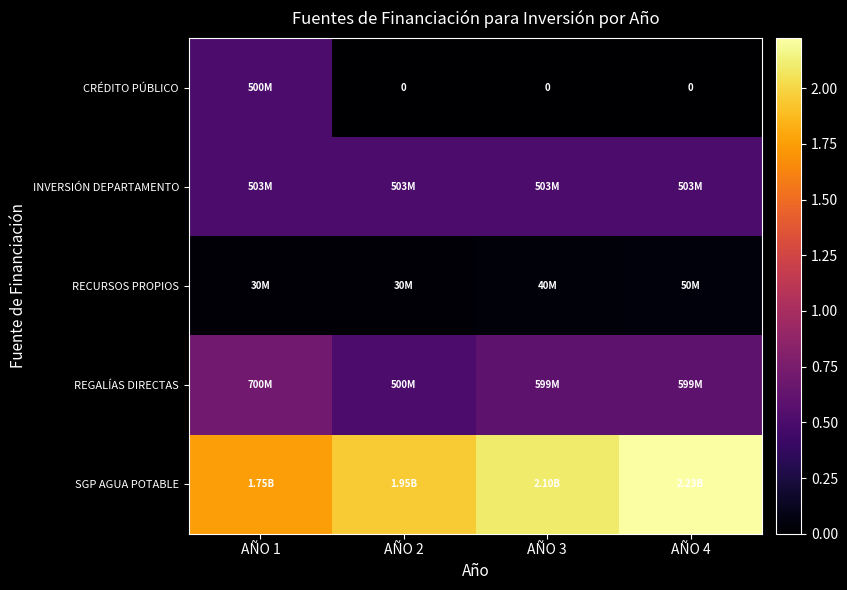

What is the sum of the INVERSIÓN DEPARTAMENTO values at AÑO 1 and AÑO 2?

1006000000